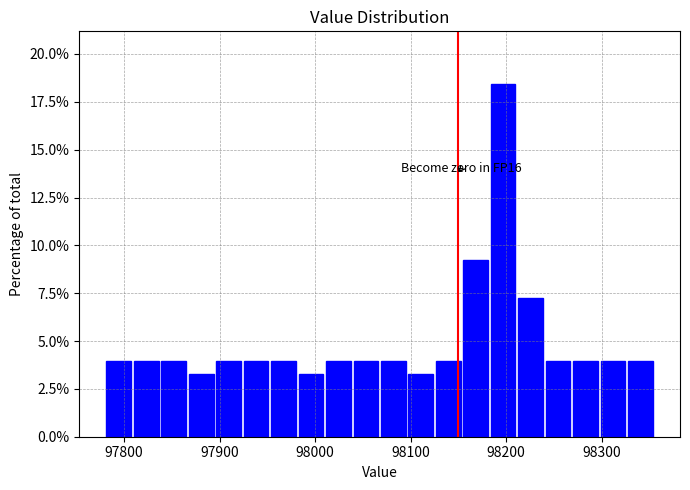

Around what value on the x-axis is the tallest bar? Give the approximate position of its centre, as read against the axis.

98200